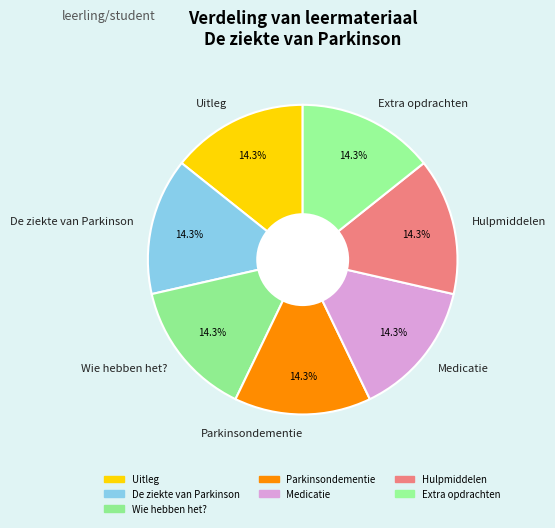

Does Uitleg account for over 50% of the chart?

No